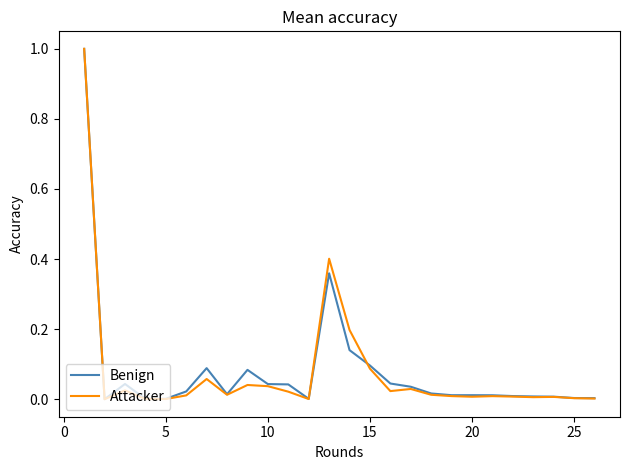

Which series has the widest spread of values?

Attacker